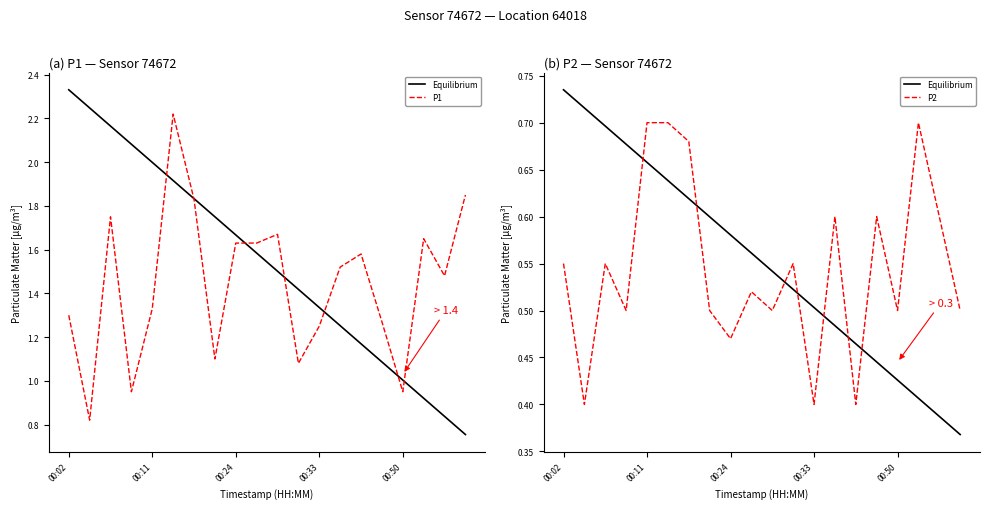

What are all the series names shown in the legend?

Equilibrium, P1, P2